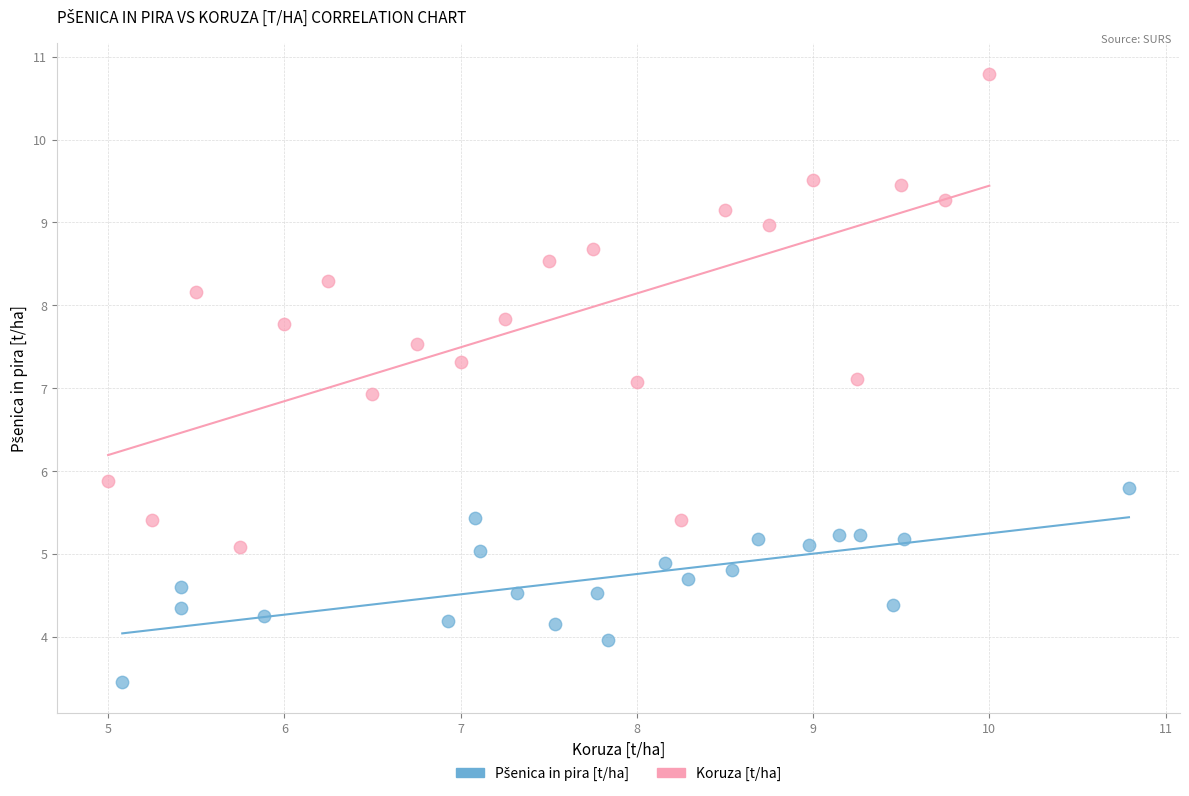

Which series reaches the maximum Y coordinate?

Koruza [t/ha]